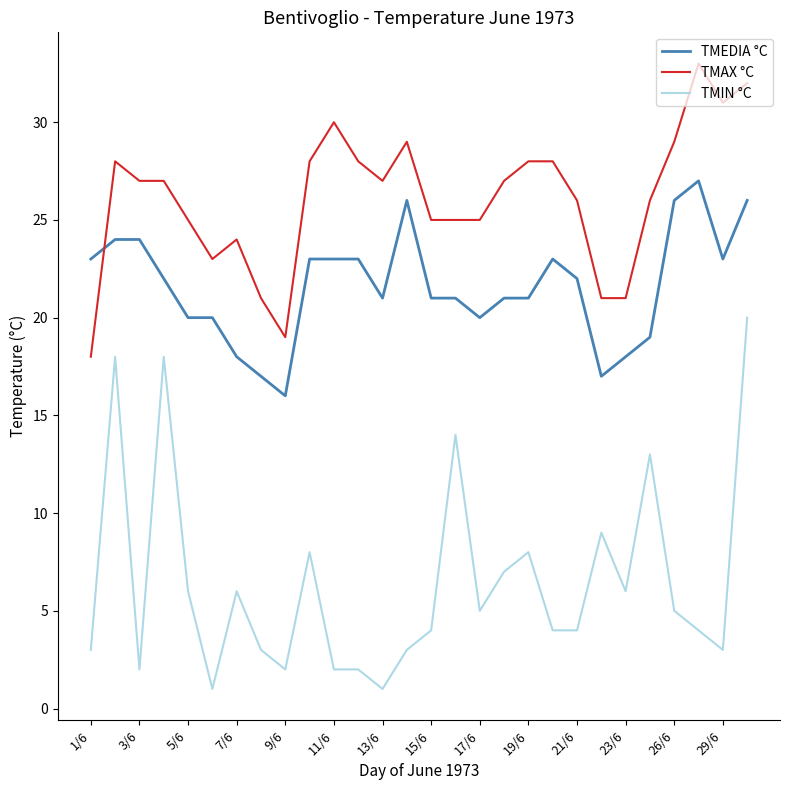

List the series in order of their overall mean, lowest first.

TMIN °C, TMEDIA °C, TMAX °C